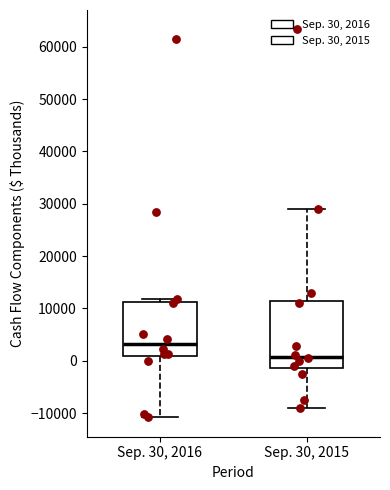

Reading left to right, transcribe this box plot: for each box, give where its median line is, the range the box spans, and where its two whiskers end, as read against the y-axis. The values are not printed on the chart, so give them approximately, as read against the axis.

Sep. 30, 2016: median 3000, box 1000 to 11000, whiskers -11000 to 12000
Sep. 30, 2015: median 1000, box -1000 to 12000, whiskers -9000 to 29000